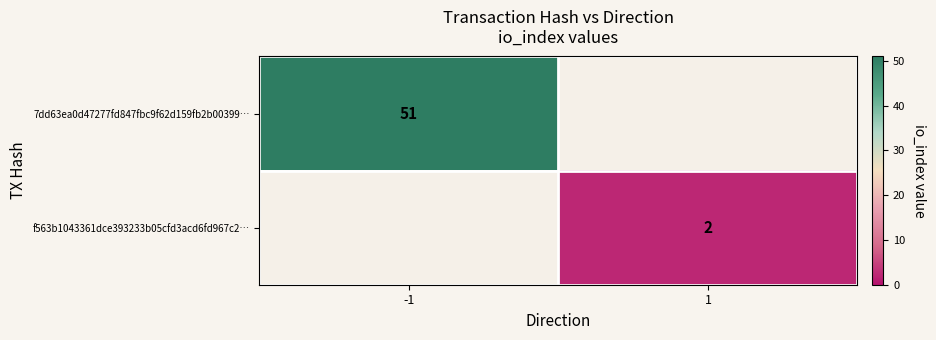

True or false: f563b1043361dce393233b05cfd3acd6fd967c2… has a value of 3 at 1.

False